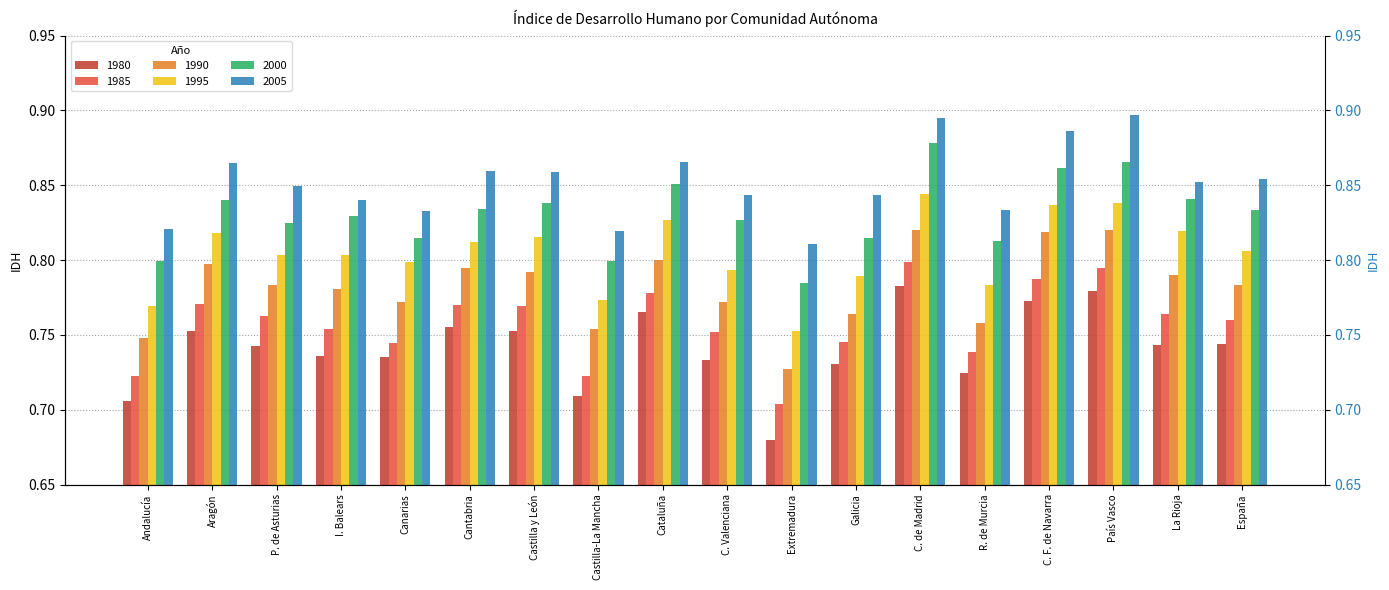

True or false: 2005 has a value of 1.4 at Galicia.

False